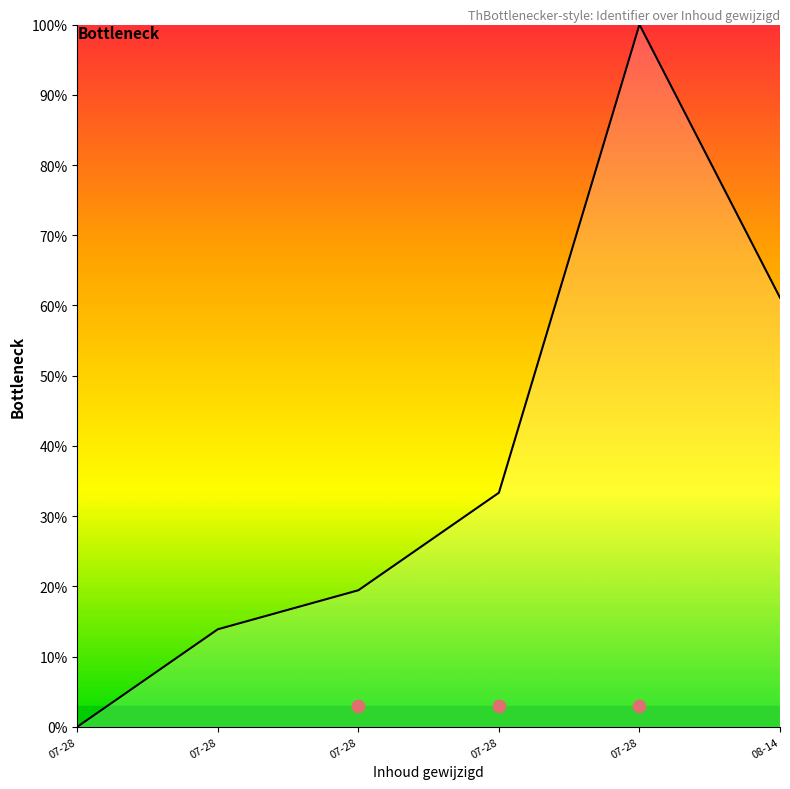

What is the change in value from 07-28 to 08-14?

-38.9